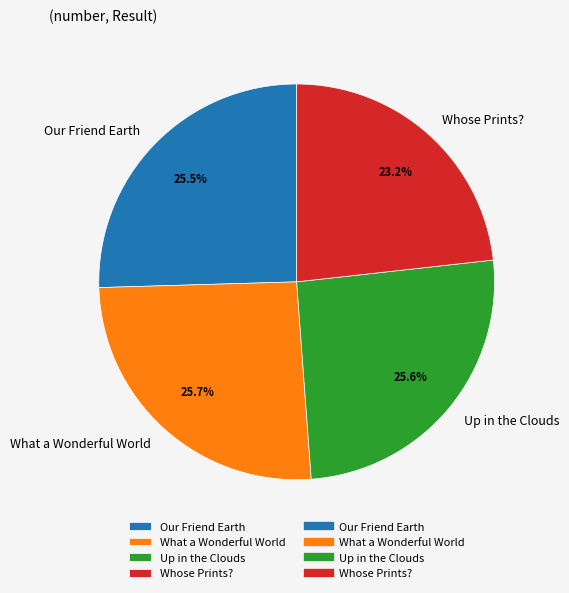

Count the number of slices in the pie.

4